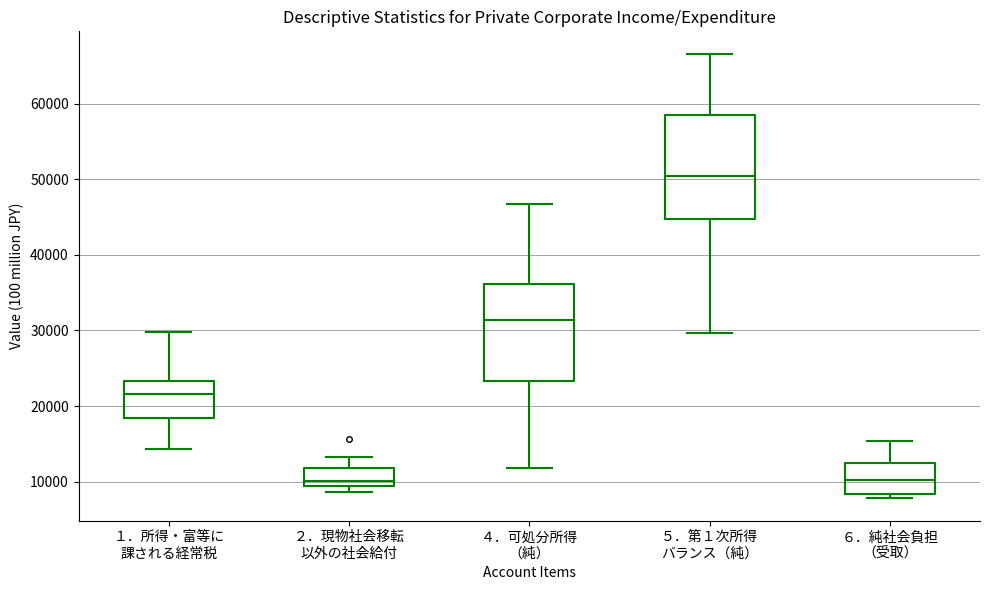

Reading left to right, read every box against the y-axis: the position of its median line, the range the box covers, and the ends of its whiskers. The values are not printed on the chart, so give them approximately, as read against the axis.

１．所得・富等に 課される経常税: median 22000, box 18000 to 23000, whiskers 14000 to 30000
２．現物社会移転 以外の社会給付: median 10000, box 9000 to 12000, whiskers 9000 (just below the box's lower edge) to 13000
４．可処分所得 （純）: median 31000, box 23000 to 36000, whiskers 12000 to 47000
５．第１次所得 バランス（純）: median 50000, box 45000 to 58000, whiskers 30000 to 67000
６．純社会負担 （受取）: median 10000, box 8000 to 12000, whiskers 8000 (just below the box's lower edge) to 15000